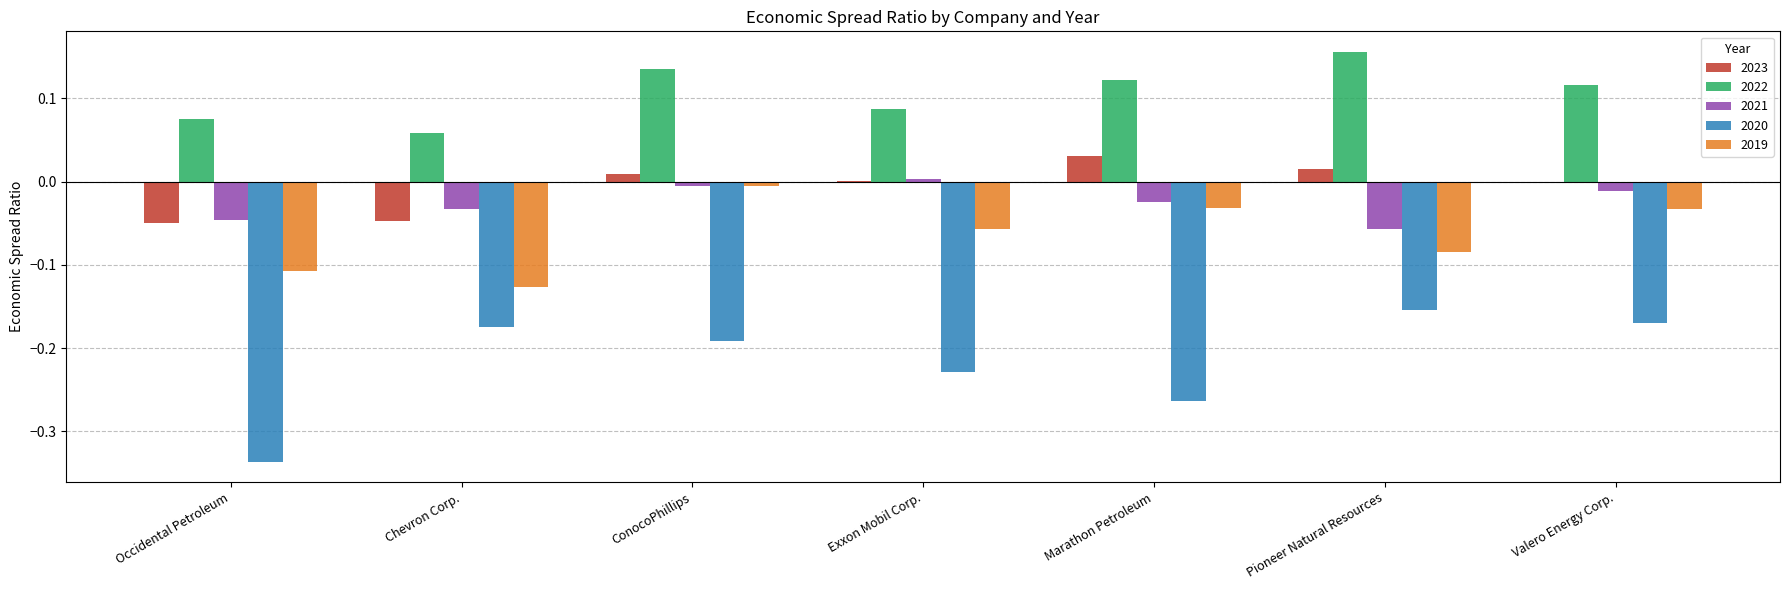

At which label does 2019 reach its peak?

ConocoPhillips